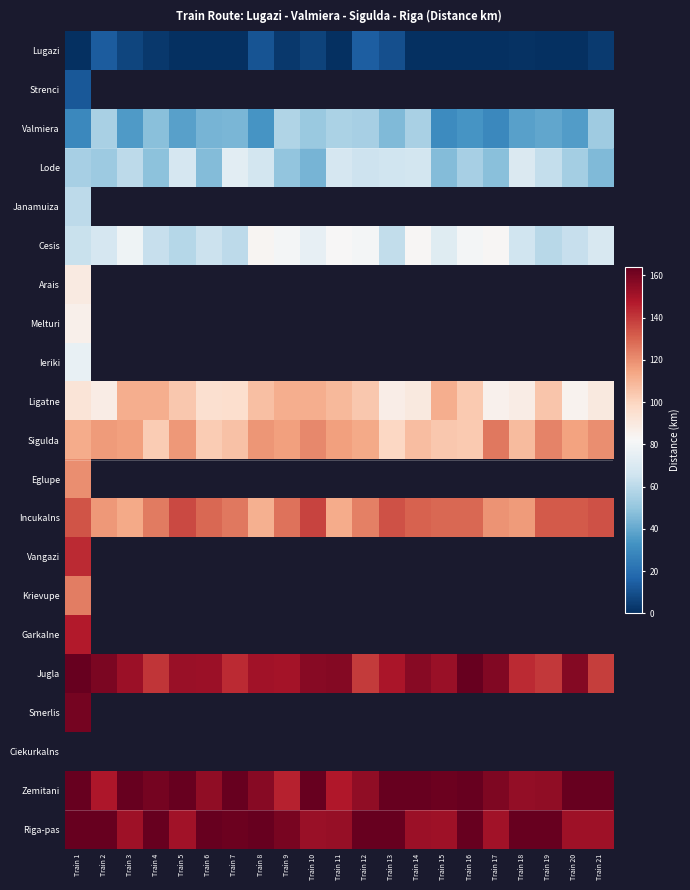

What is the minimum value for Arais?

89.5